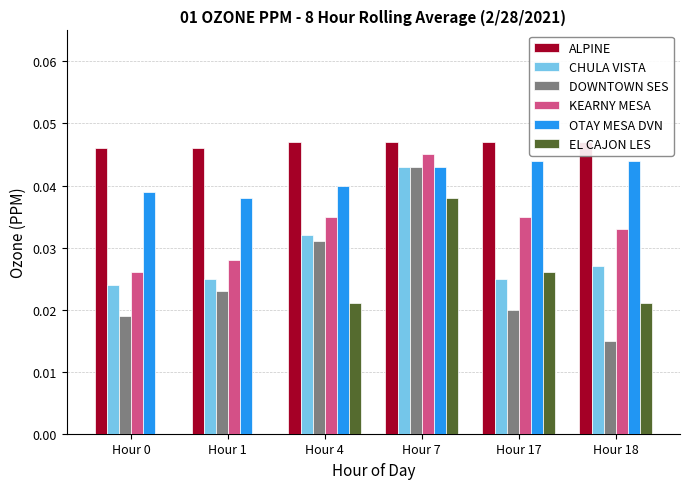

Is the value of EL CAJON LES at Hour 4 greater than the value of KEARNY MESA at Hour 17?

No